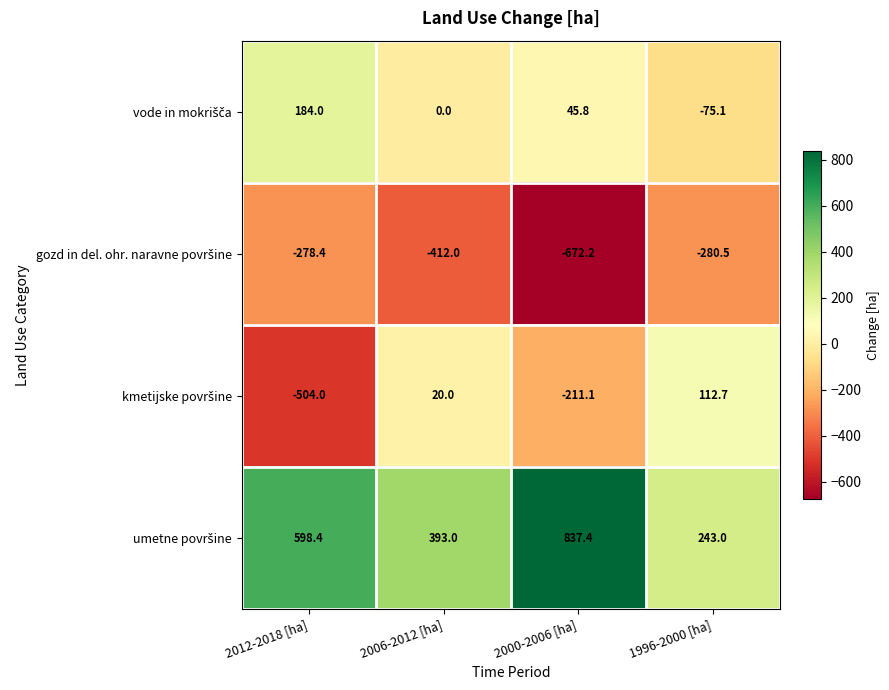

At which category is the sum across all series the highest?

2006-2012 [ha]